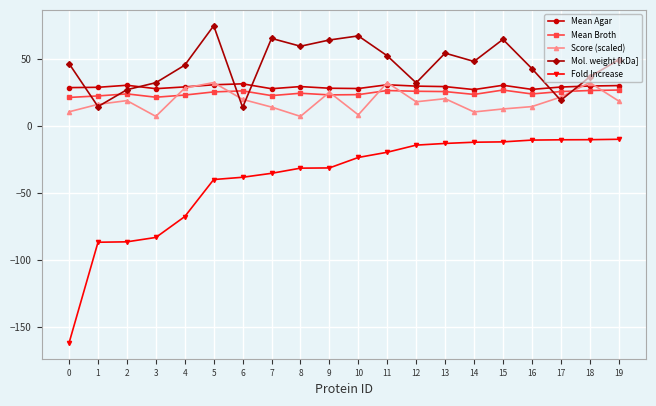

What is the average value of the Mean Broth series?

24.4